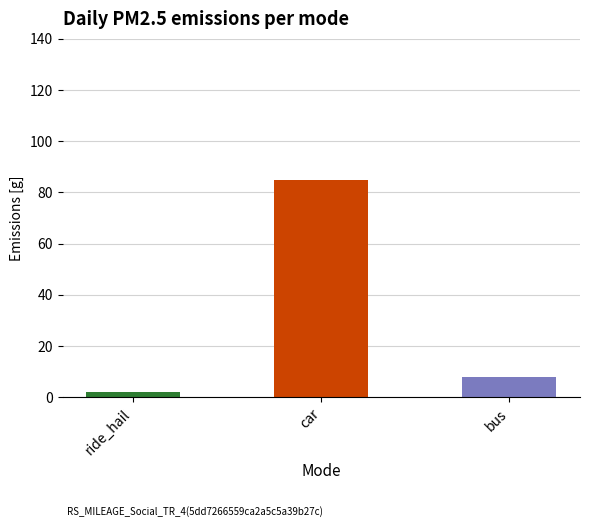

Reading left to right, list all the values displayed in this chart.

ride_hail=2	car=85	bus=8